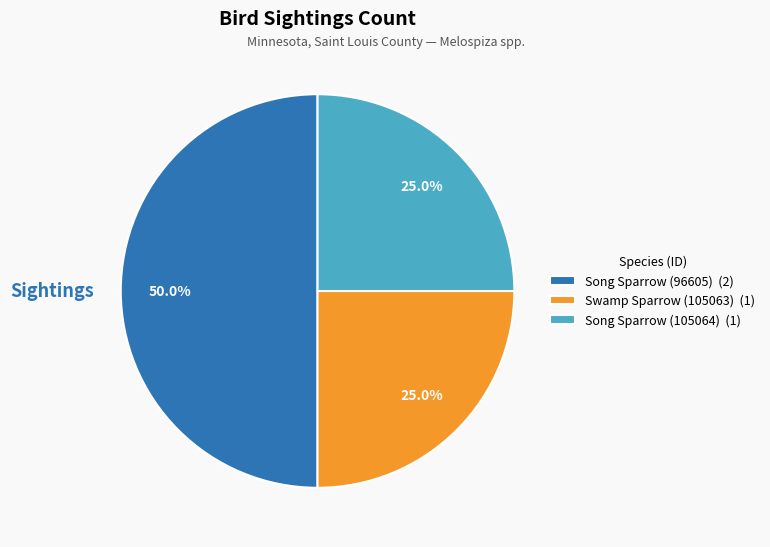

The Swamp Sparrow (105063) slice represents 32% of the pie. True or false?

False